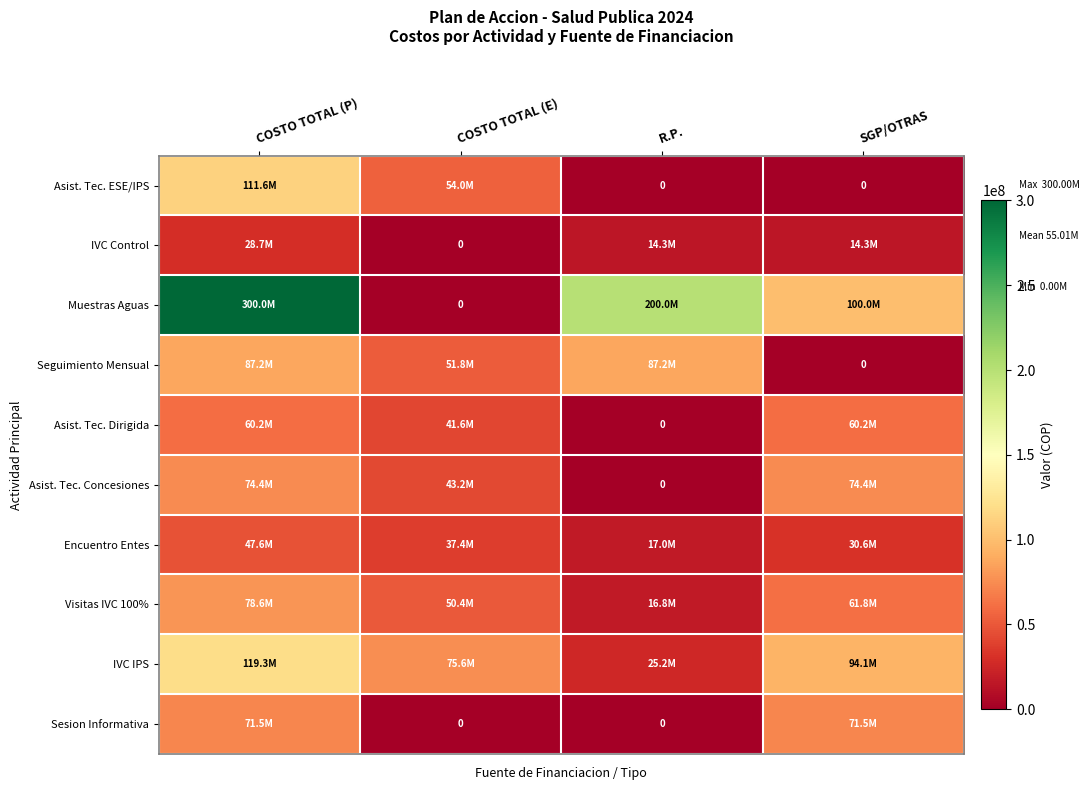

At how many categories does at least one series exceed 296001347?

1